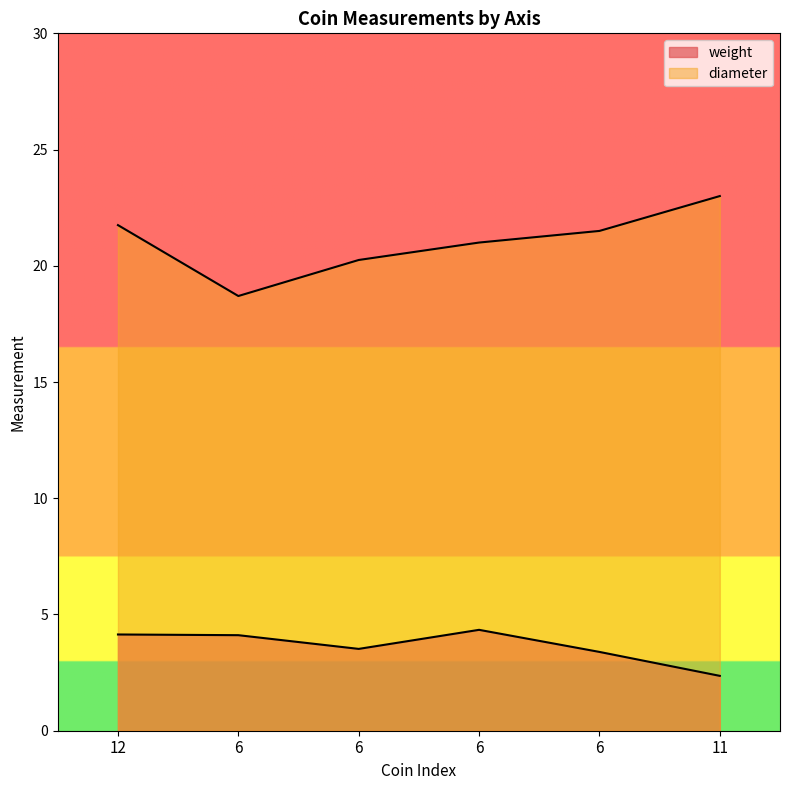

The value of weight at 6 is 3.4. True or false?

True